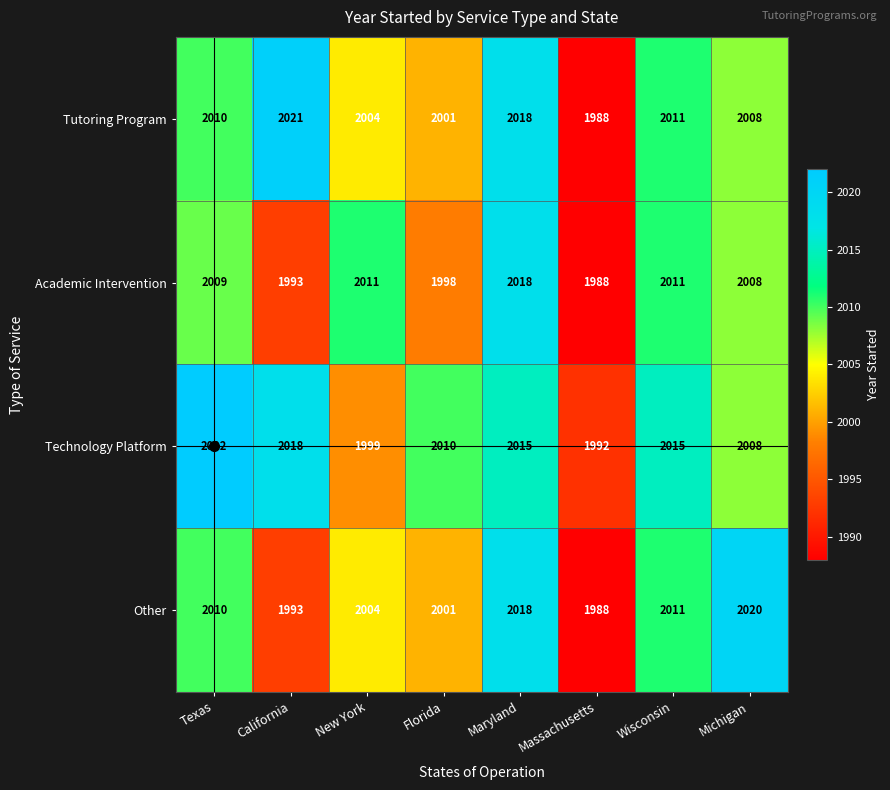

What is the average value of the Technology Platform series?

2010